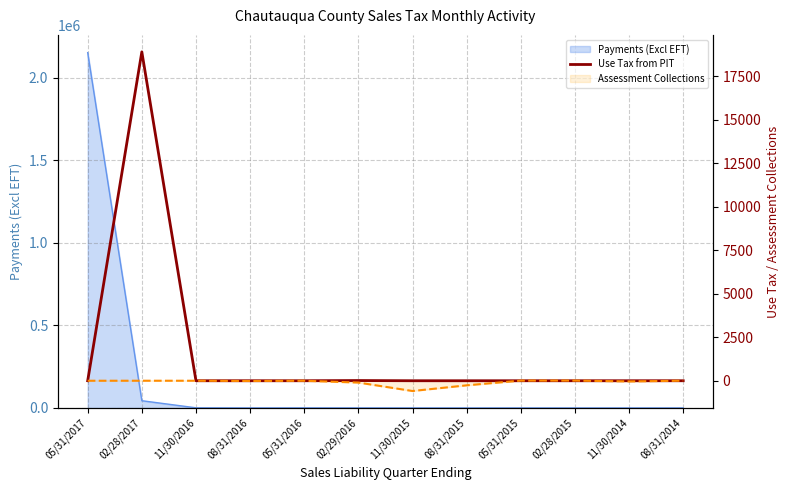

What position from the left is 02/28/2015?

10